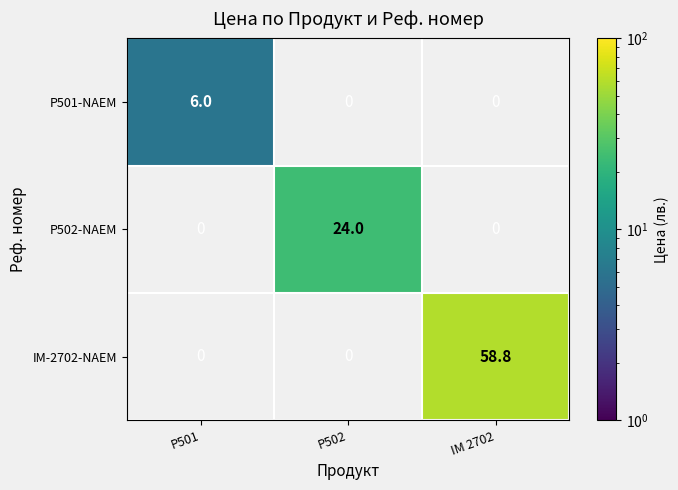

Is it true that P501-NAEM equals 9.1 at P501?

False